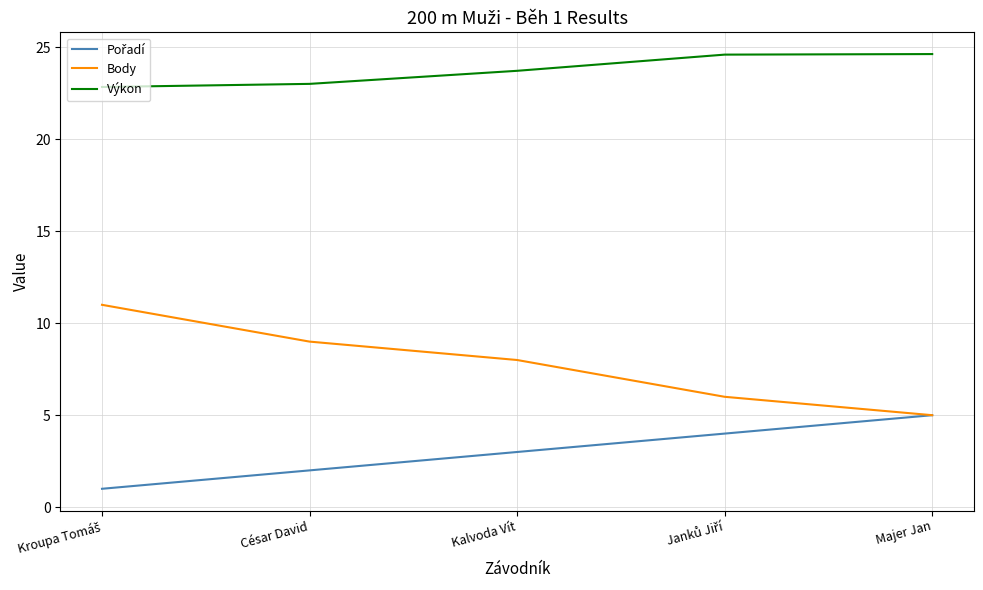

What is the highest value of the Body series?

11.0